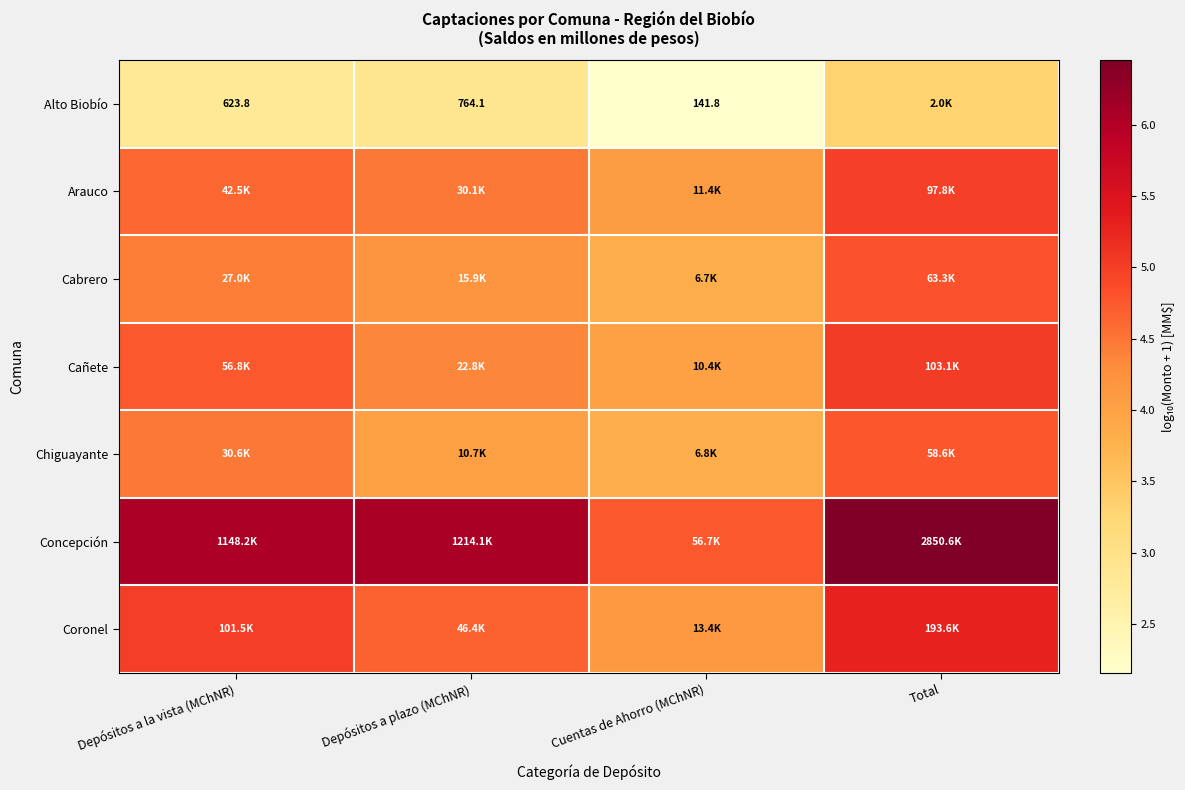

At how many categories does at least one series exceed 5?

3